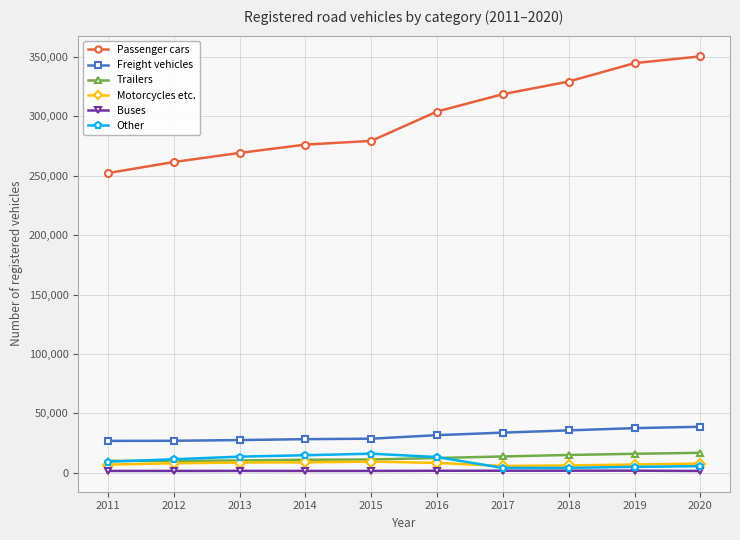

At how many categories does at least one series exceed 67960?

10